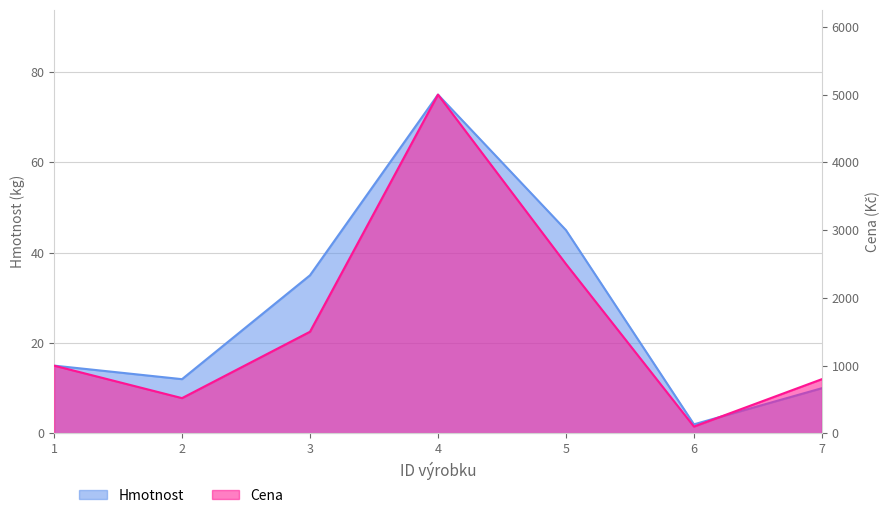

At which category is the sum across all series the highest?

4